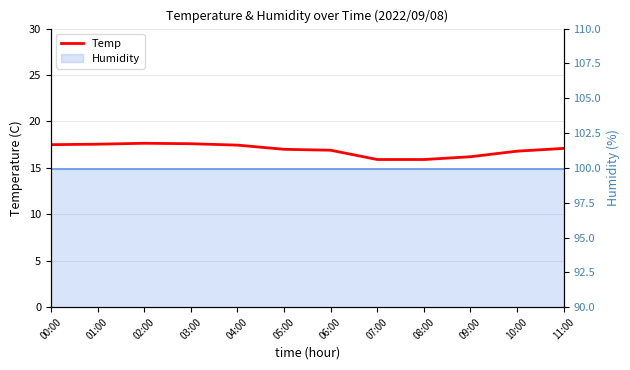

What is the sum of all values?

203.6